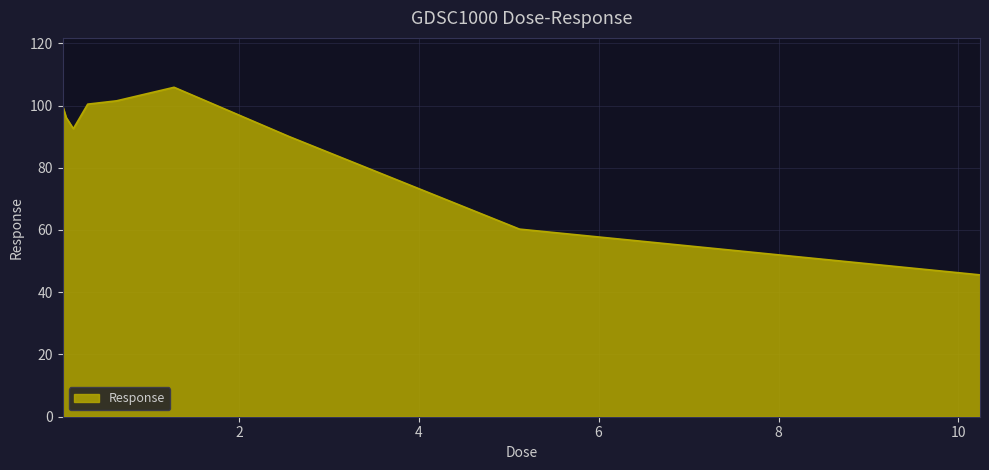

What is the minimum value shown in the chart?

45.6